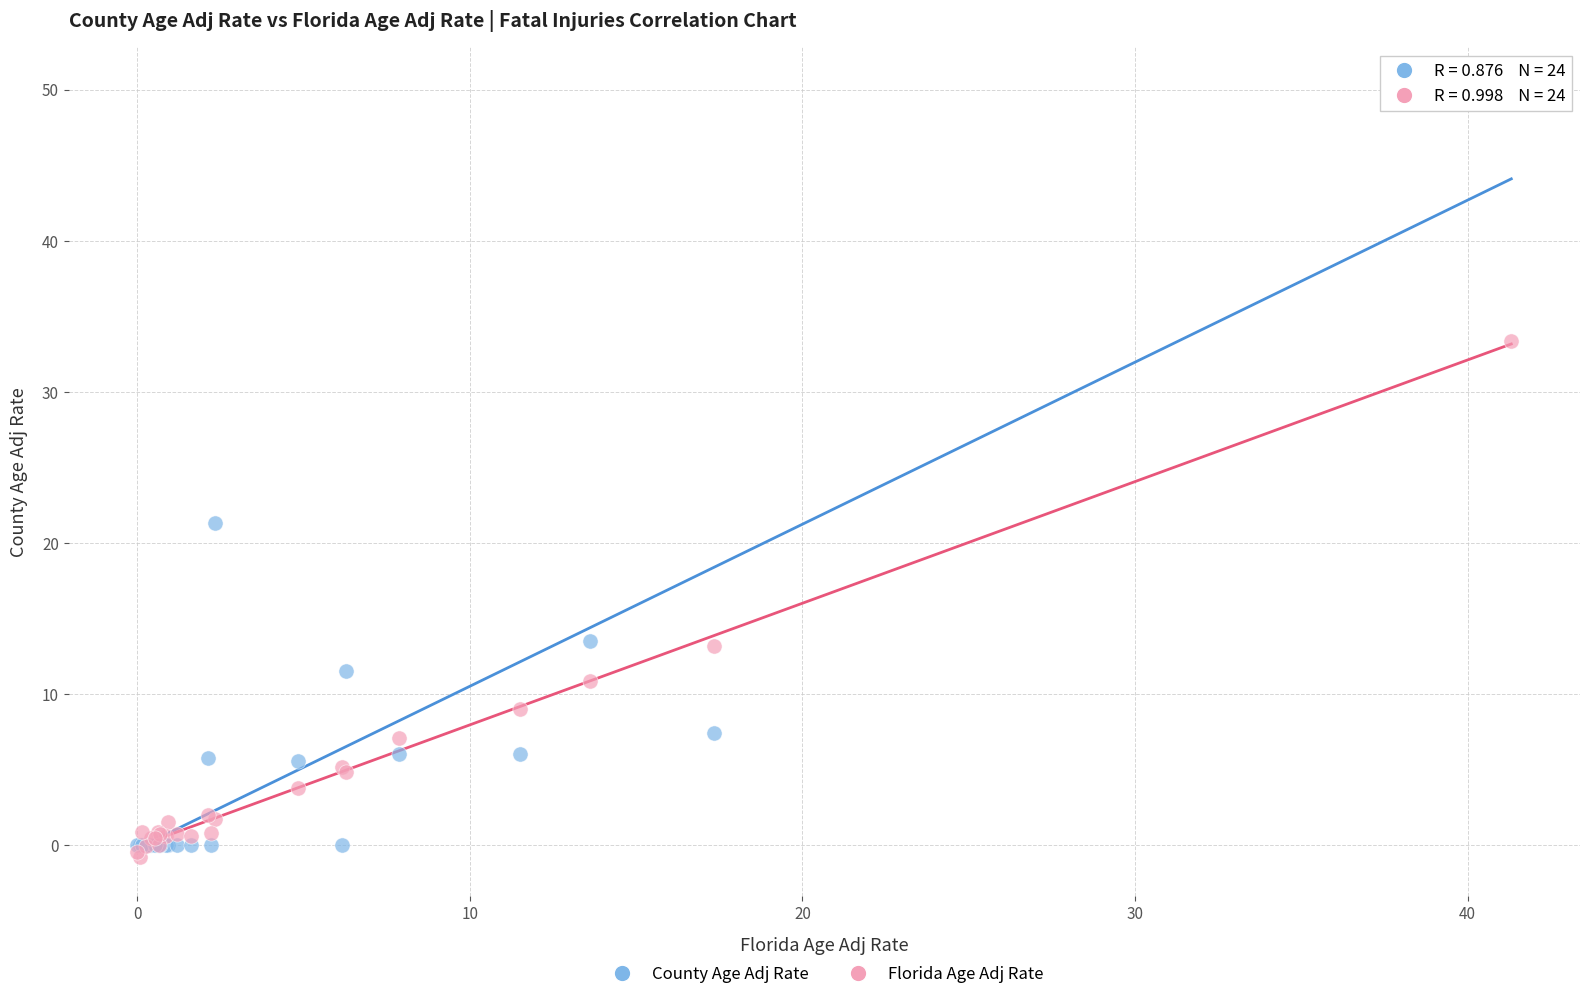

In the County Age Adj Rate series, what Y value is closest to 25?

21.3